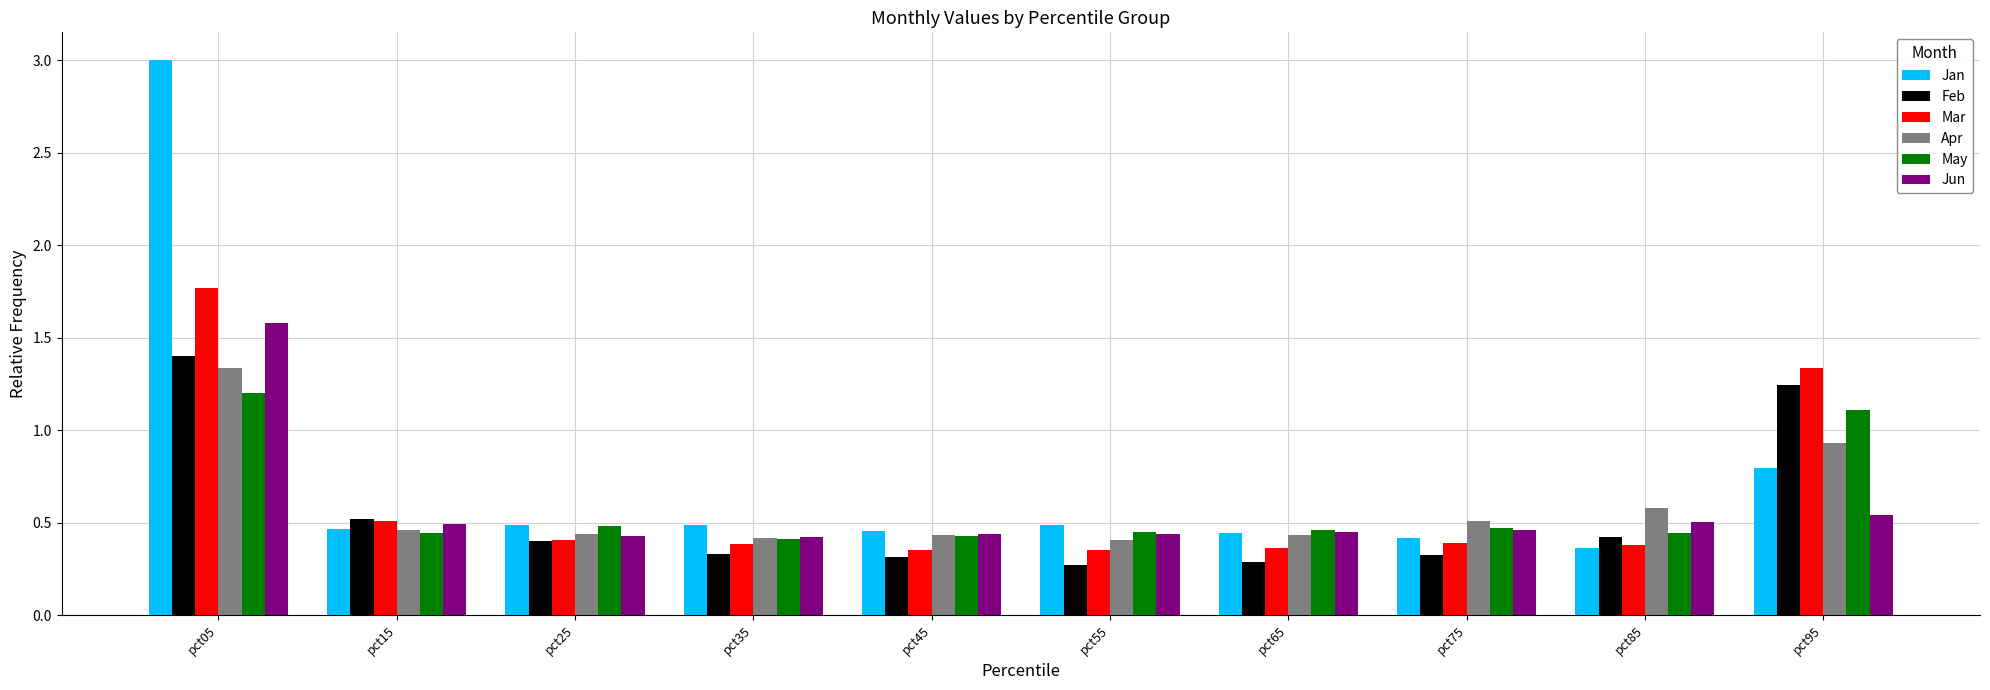

How many May values are between 0 and 1?

8